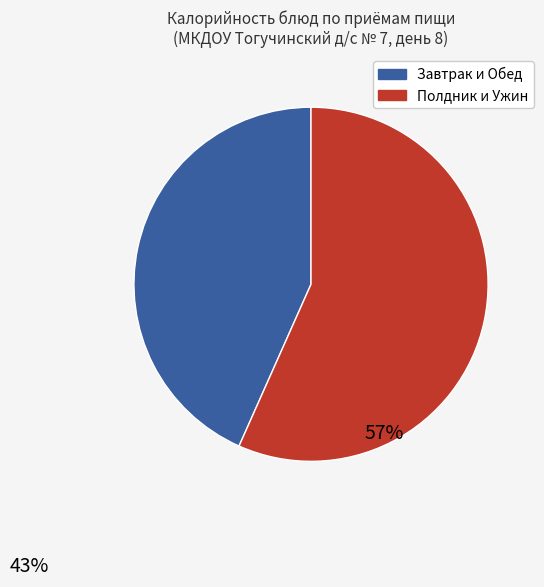

Is there any slice that represents more than half of the pie?

Yes